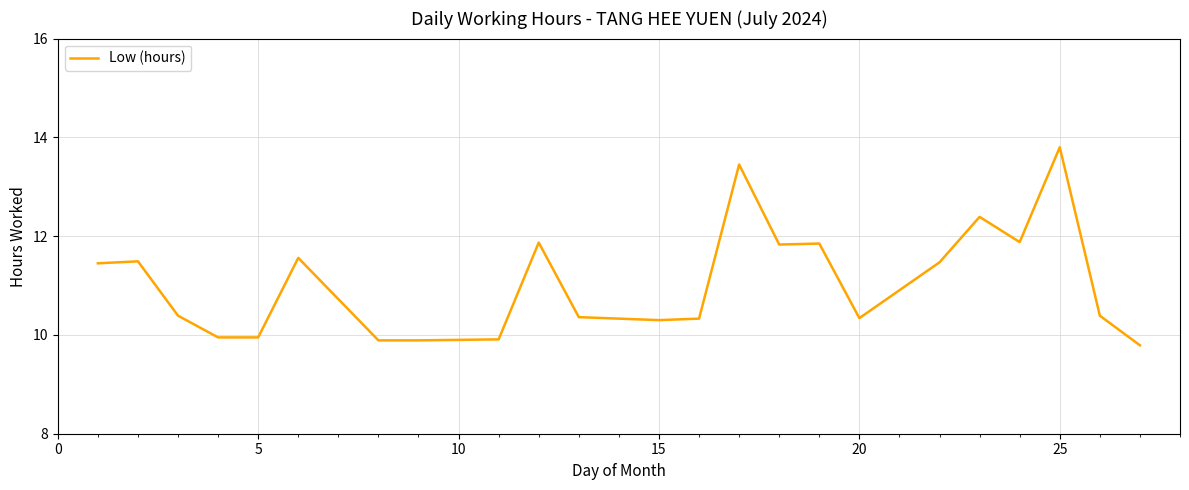

What is the difference between the maximum and minimum values?

4.0